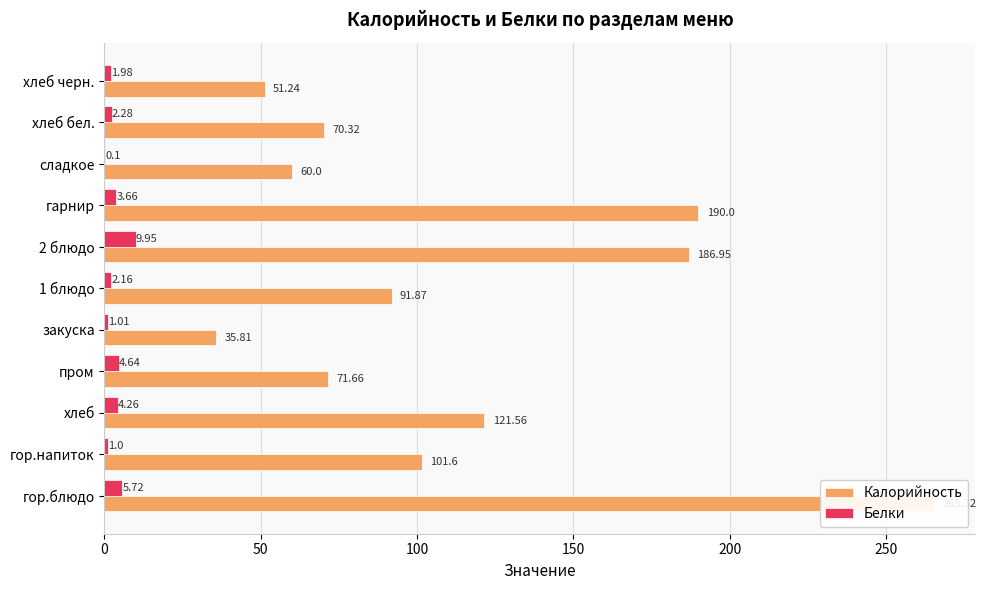

Is it true that Белки equals 0.5 at 200?

False